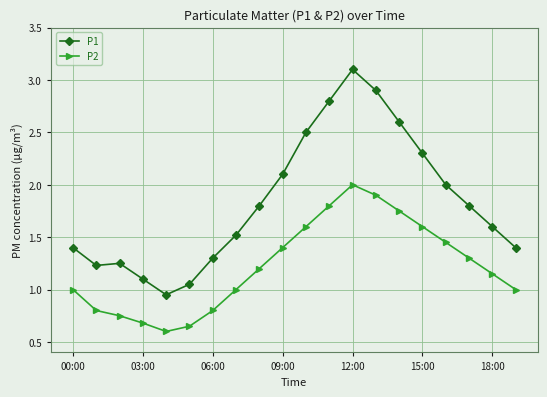

What is the highest value of the P2 series?

2.0